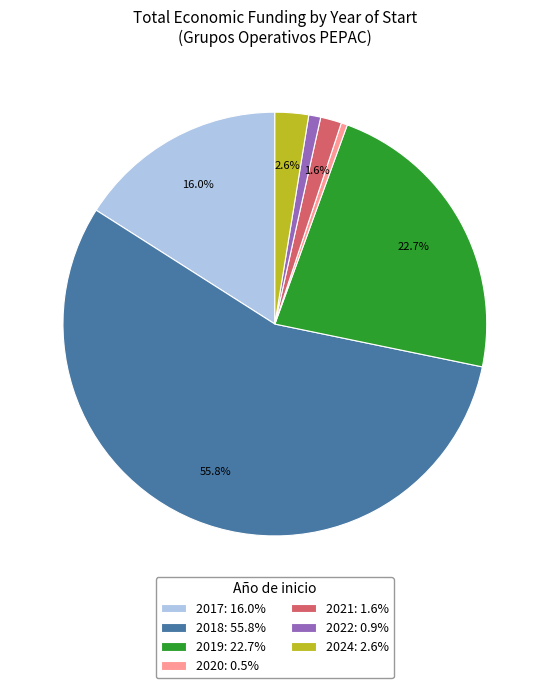

Do 2019: 22.7% and 2021: 1.6% together represent more than half of the pie?

No